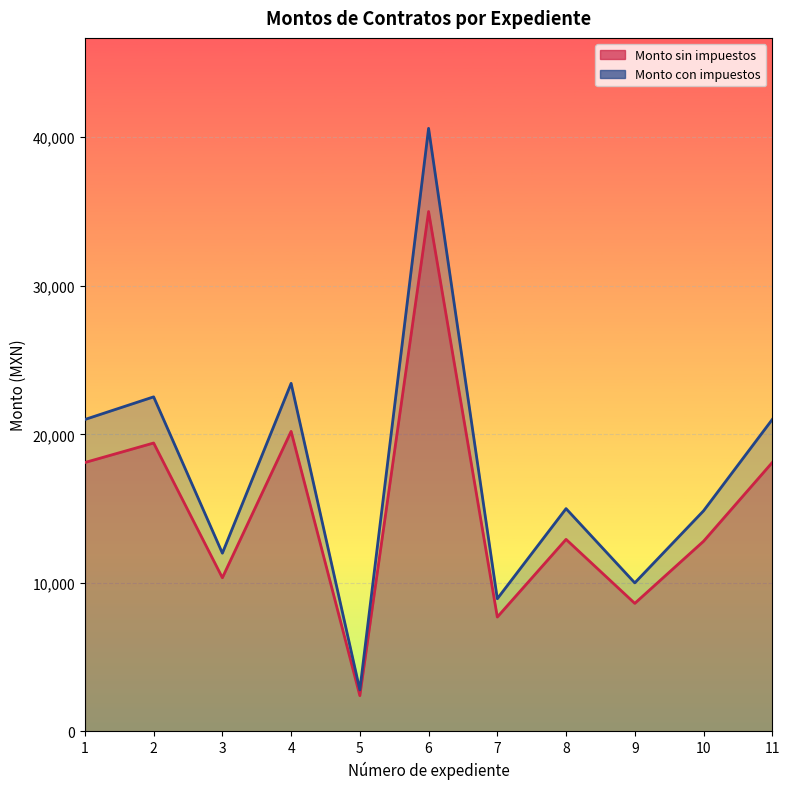

Rank the series by their average value, from highest to lowest.

Monto con impuestos, Monto sin impuestos